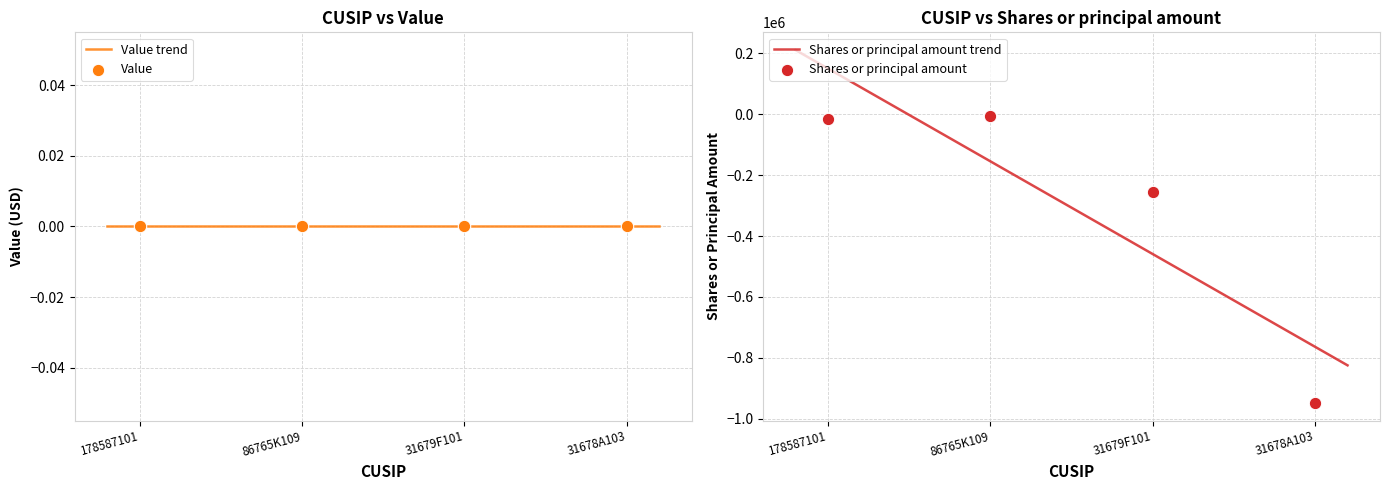

What is the change in value from 178587101 to 31679F101?

-240275